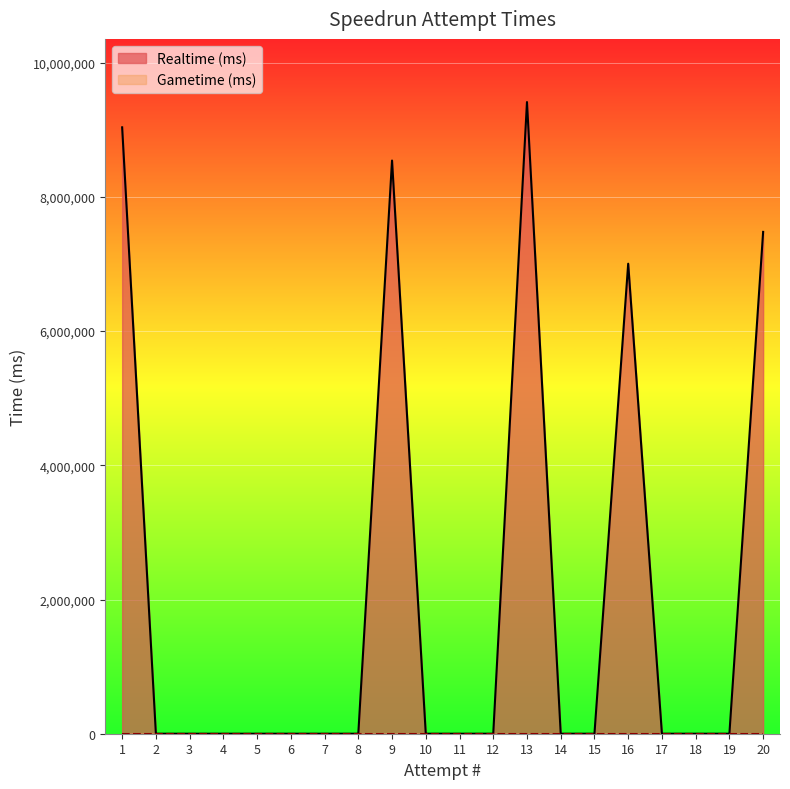

Reading left to right, transcribe all the data shown in this chart.

9036589	0	0	0	0	0	0	0	8541575	0	0	0	9413274	0	0	7004348	0	0	0	7478371